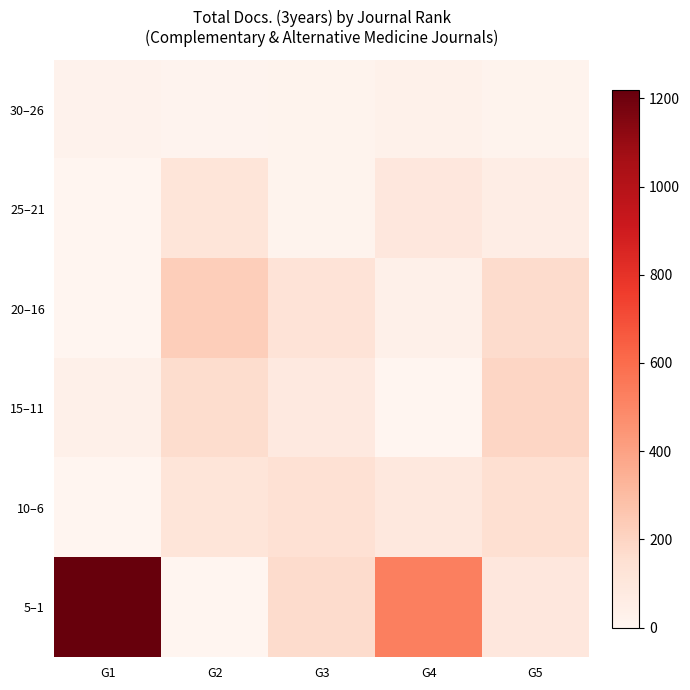

Reading right to left, list all the values displayed in this chart.

30–26: G5=15	G4=30	G3=19	G2=12	G1=20
25–21: G5=55	G4=100	G3=19	G2=117	G1=0
20–16: G5=171	G4=38	G3=126	G2=224	G1=0
15–11: G5=191	G4=0	G3=82	G2=163	G1=34
10–6: G5=152	G4=94	G3=142	G2=116	G1=0
5–1: G5=98	G4=525	G3=167	G2=0	G1=1220